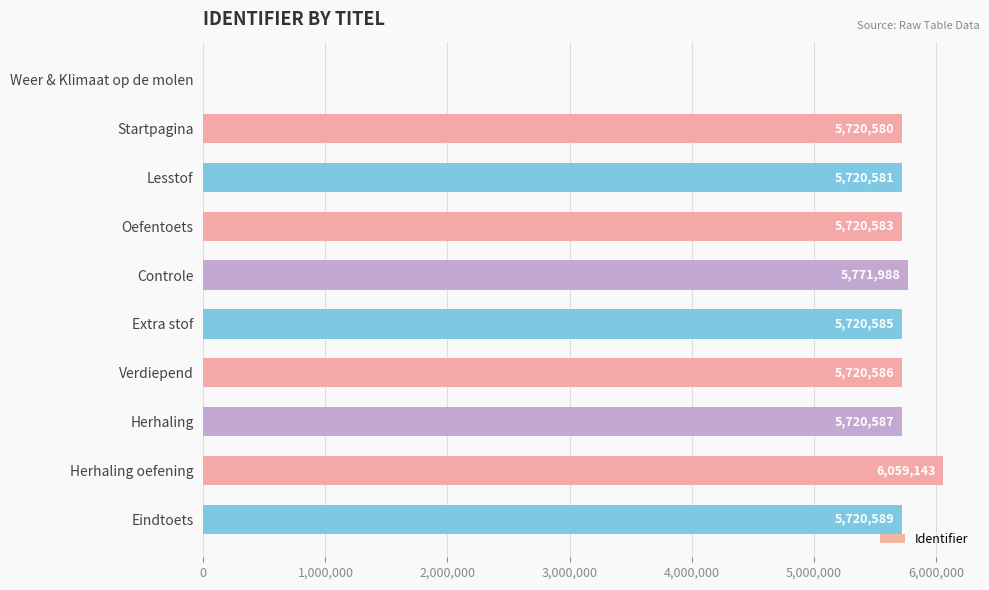

Reading top to bottom, extract all data points from this chart.

Weer & Klimaat op de molen=0	Startpagina=5720580	Lesstof=5720581	Oefentoets=5720583	Controle=5771988	Extra stof=5720585	Verdiepend=5720586	Herhaling=5720587	Herhaling oefening=6059143	Eindtoets=5720589